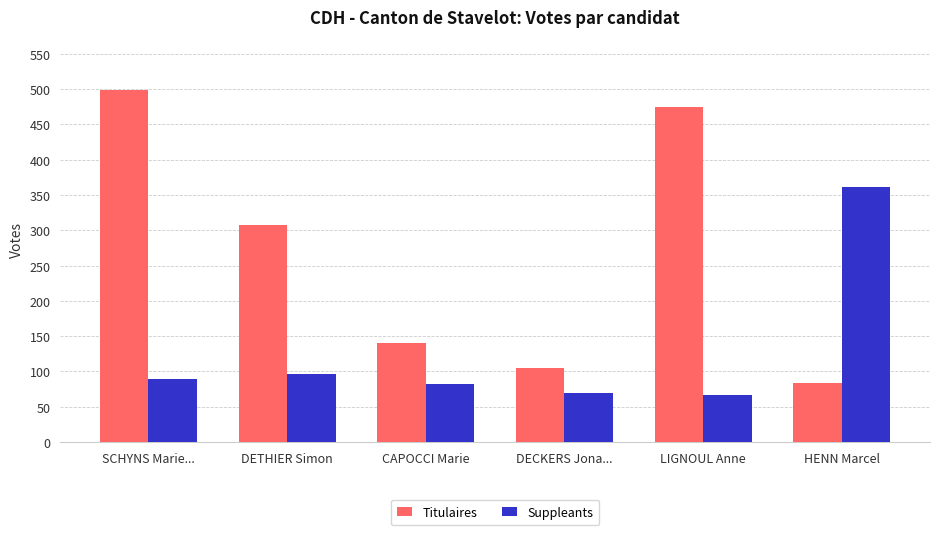

What is the minimum value for Titulaires?

84